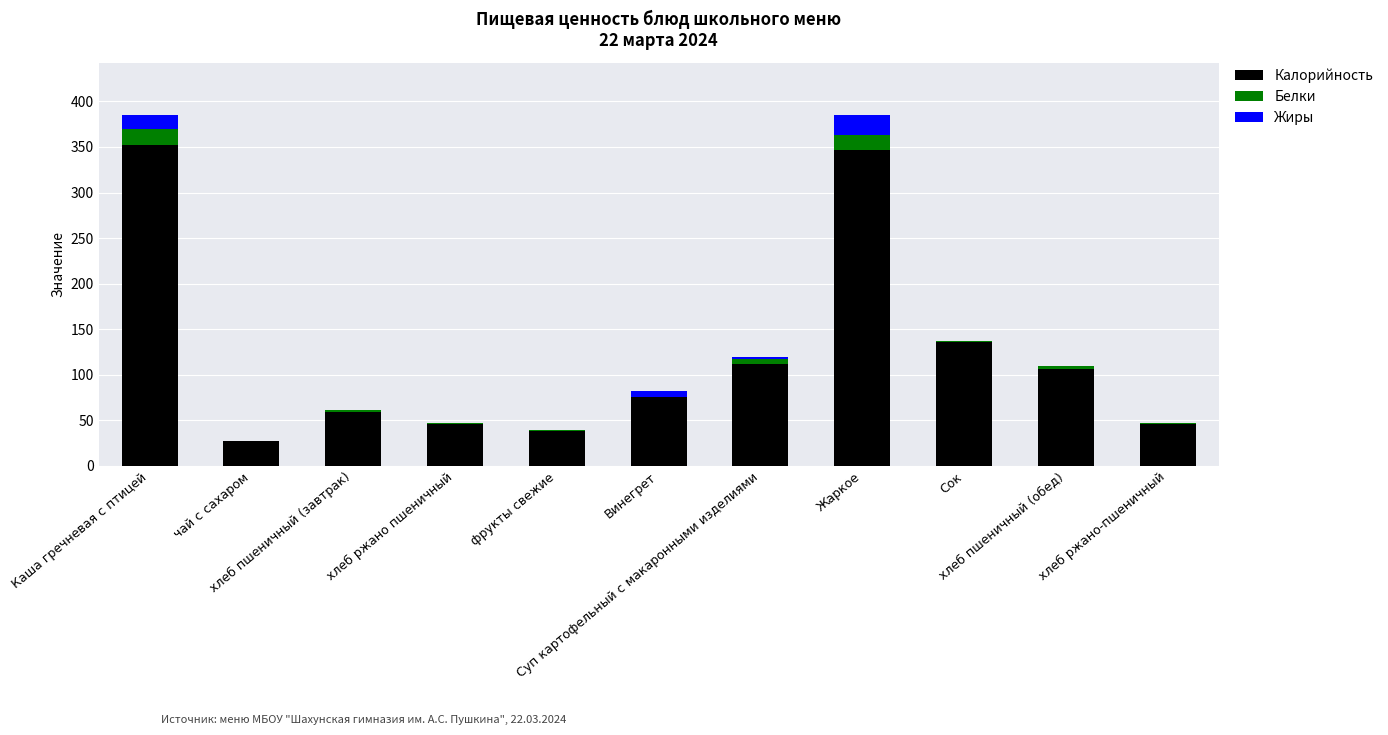

Which has a higher value, хлеб ржано пшеничный or хлеб пшеничный (обед)?

хлеб пшеничный (обед)